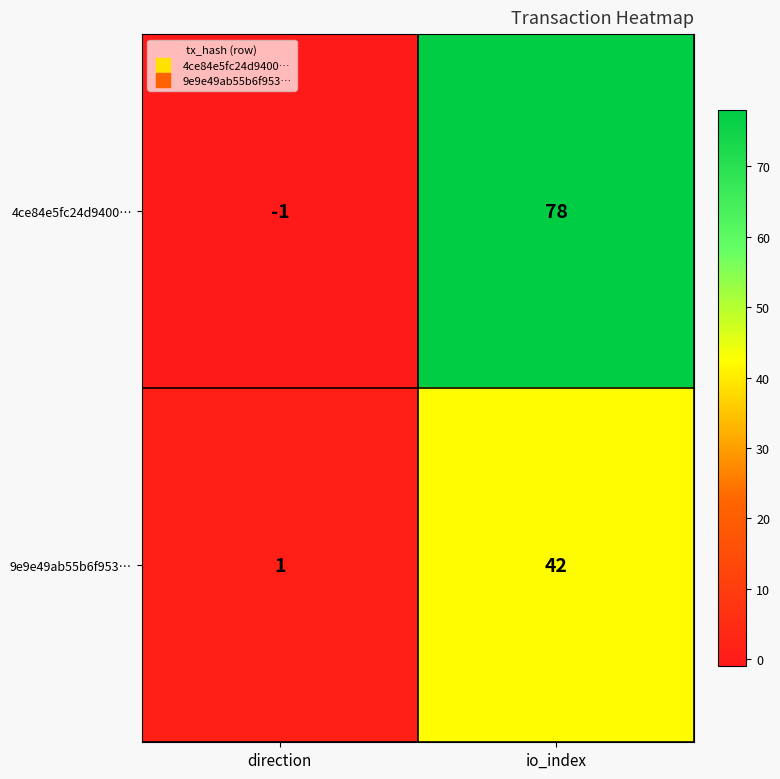

Which category has the lowest value across all series?

direction